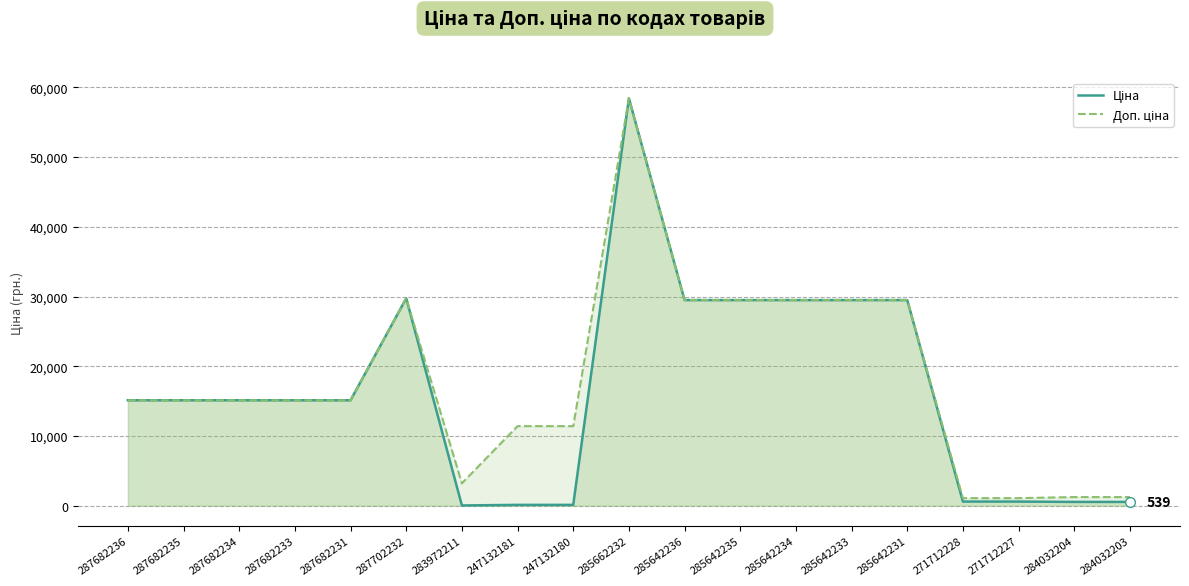

What is the label of the 9th point from the left?

247132180